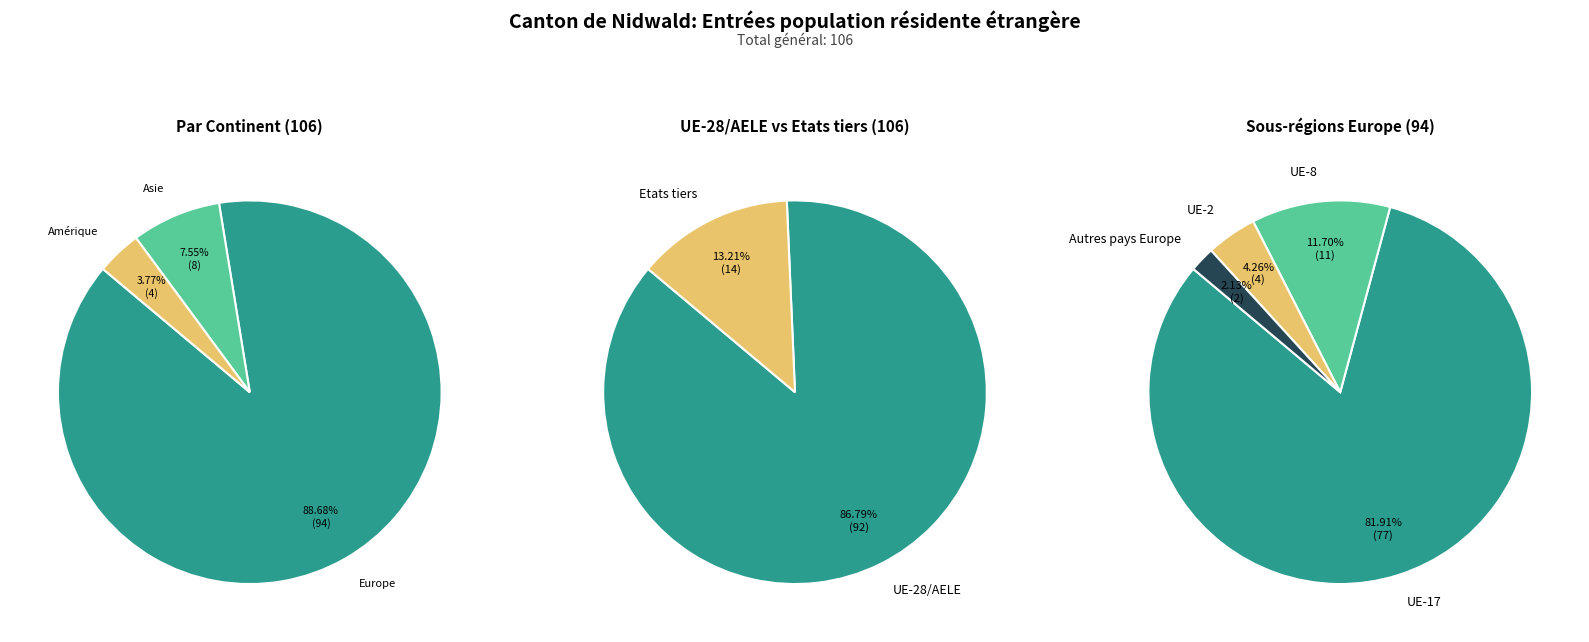

Is there any slice that represents more than half of the pie?

Yes